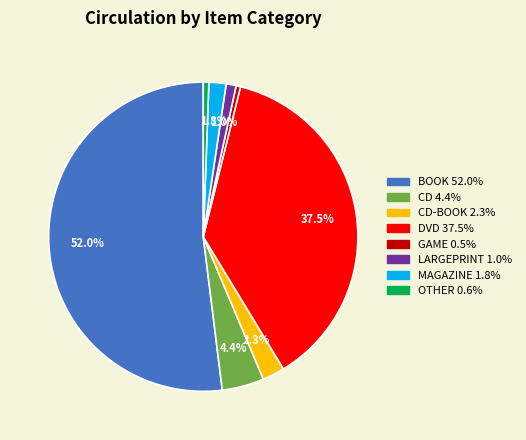

Does any single category account for the majority?

Yes